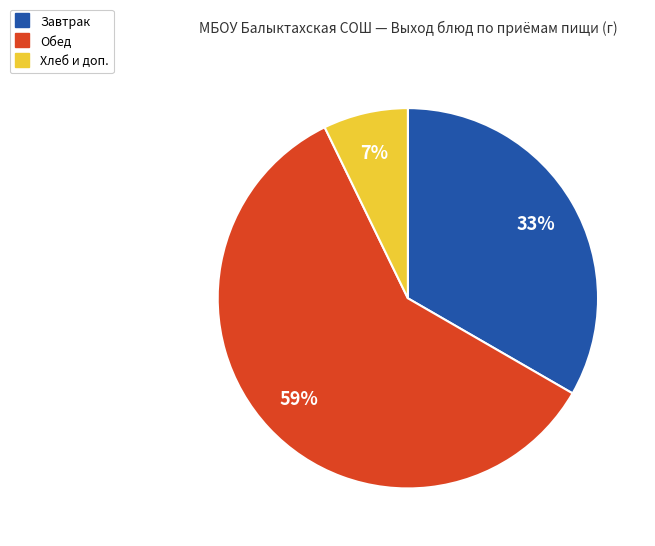

To the nearest percent, what is the average slice percentage?

33%